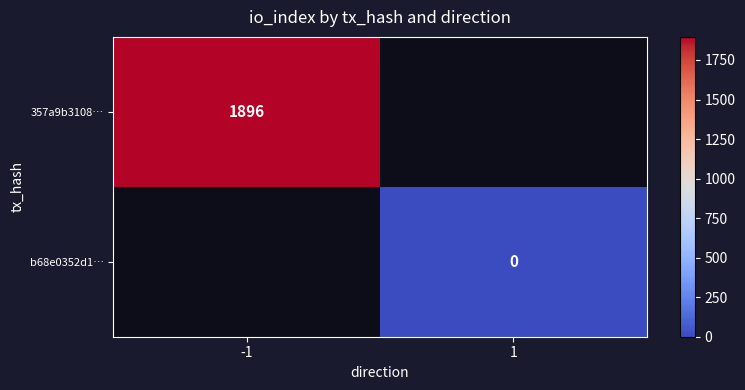

The 357a9b3108… series shows 2806 at -1. True or false?

False